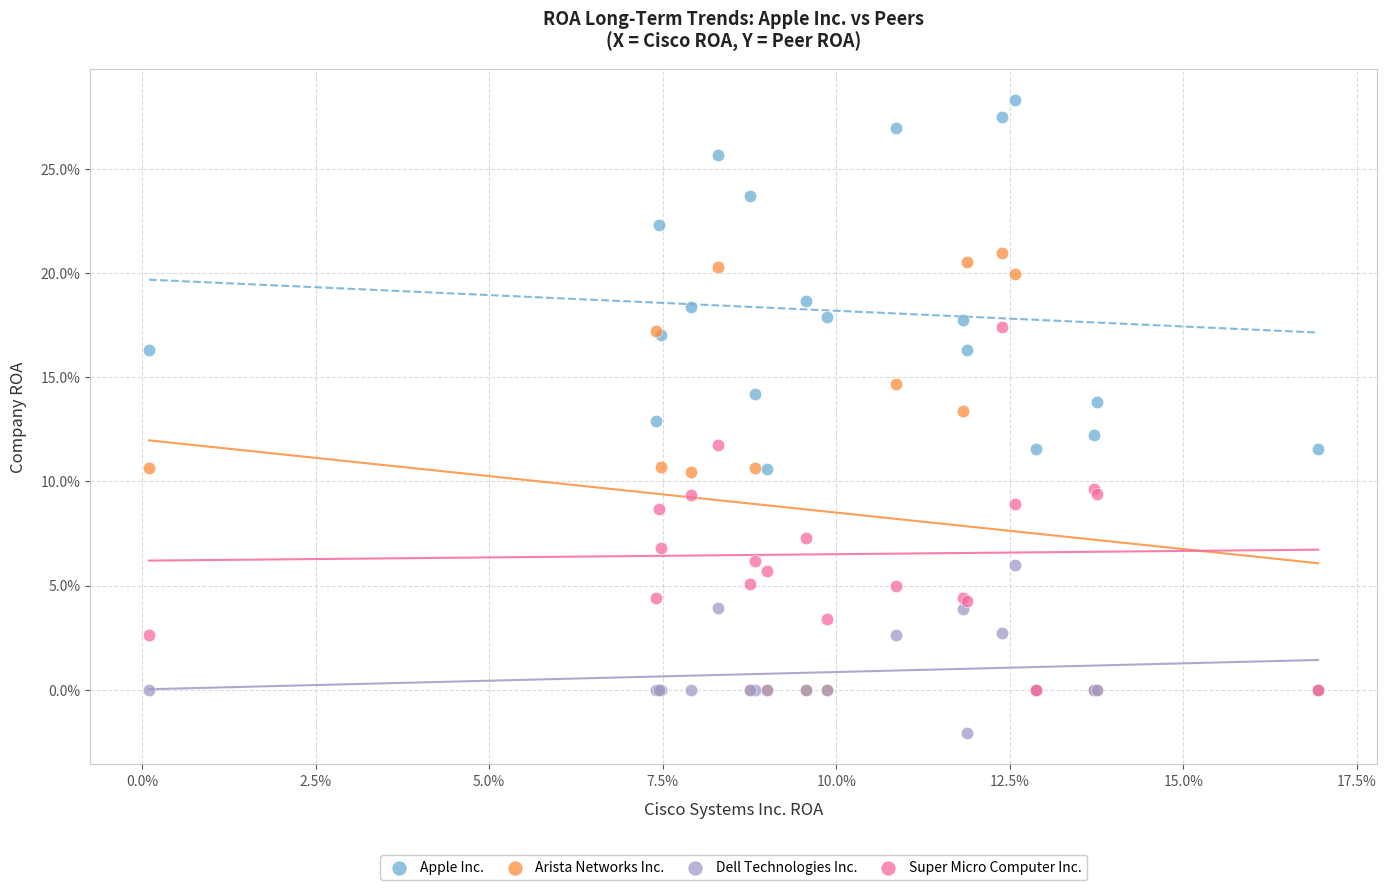

Which series contains the highest Y value?

Apple Inc.